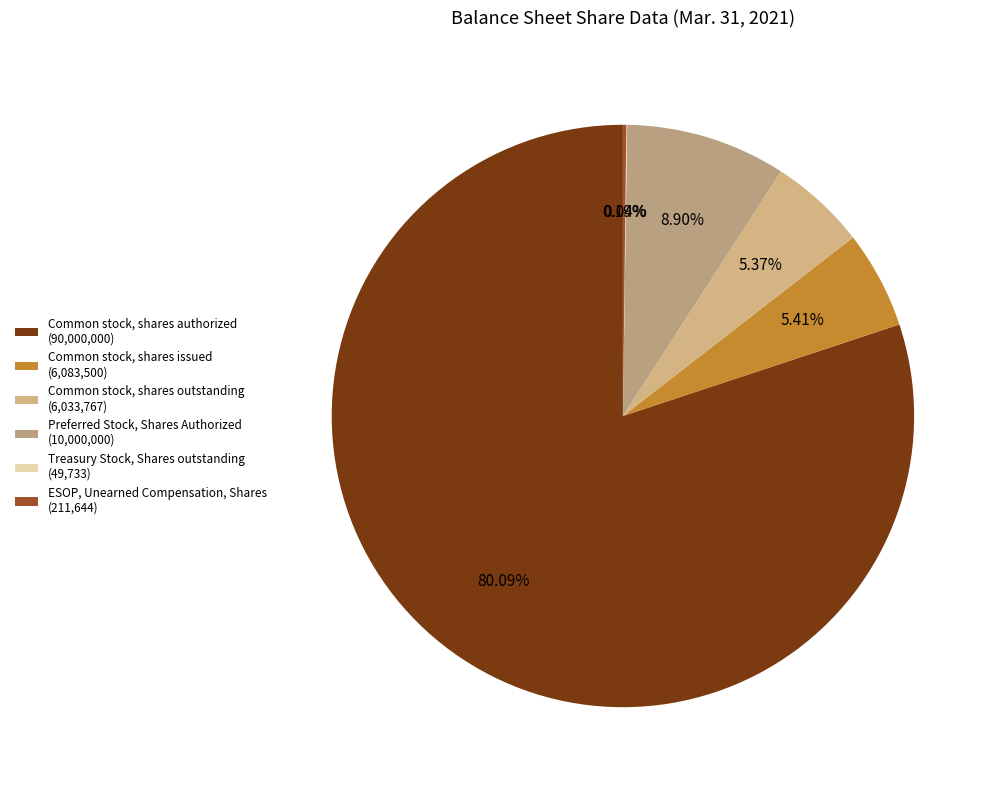

How many slices are in this pie chart?

6